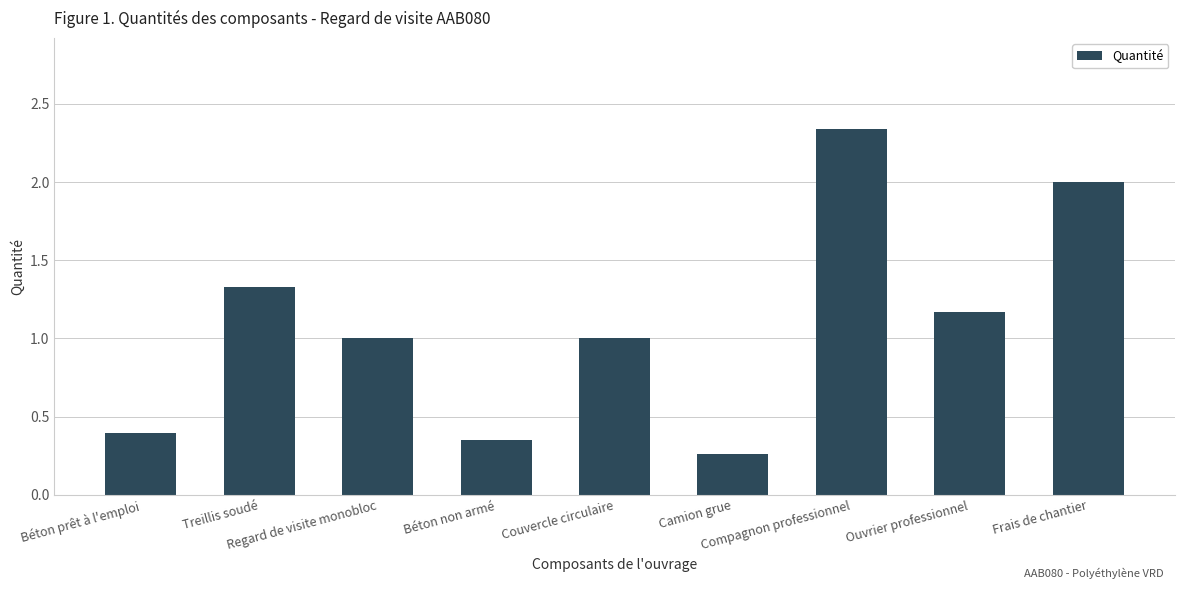

Where does the data first go above 1?

Treillis soudé